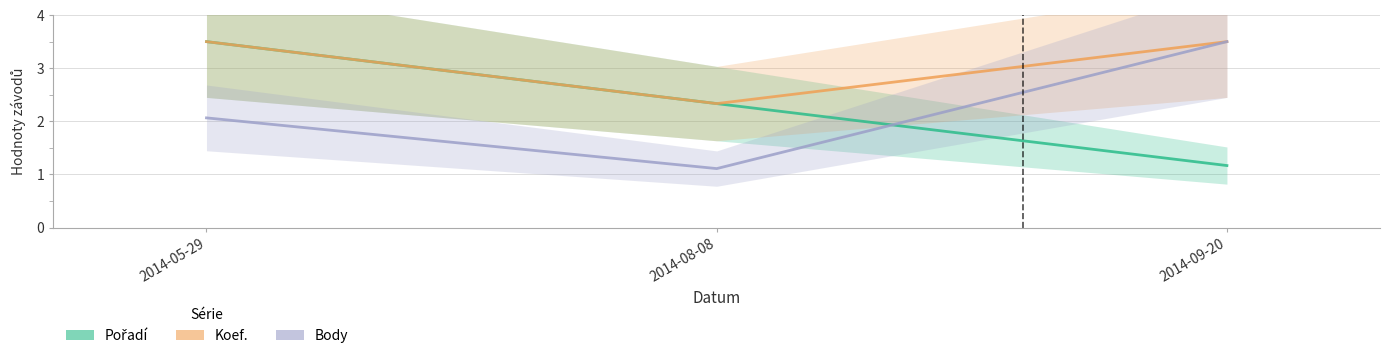

At how many categories does at least one series exceed 1?

3